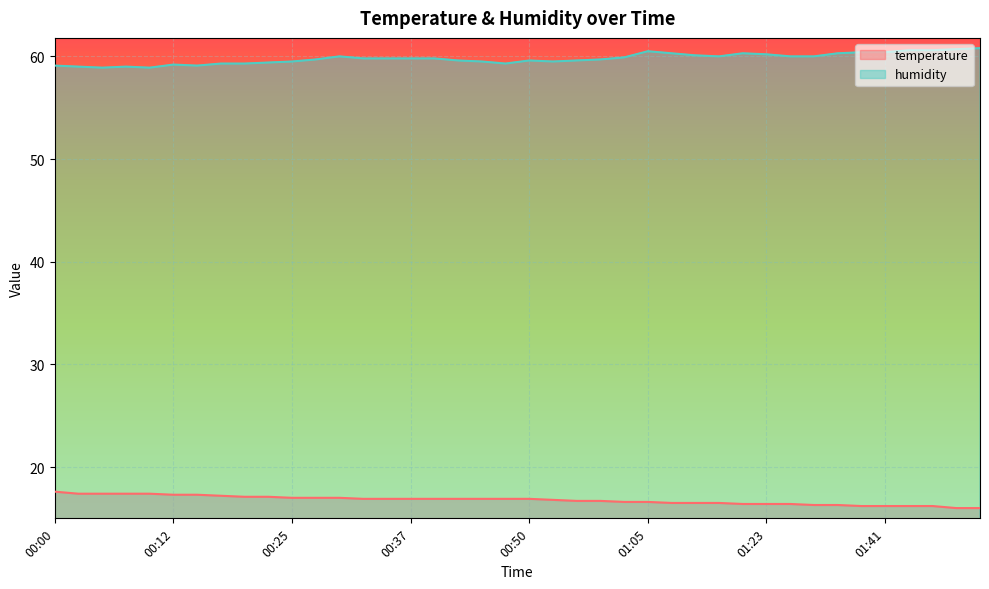

Reading left to right, what are all the values shown in this chart?

temperature: 17.6	17.4	17.4	17.4	17.4	17.3	17.3	17.2	17.1	17.1	17.0	17.0	17.0	16.9	16.9	16.9	16.9	16.9	16.9	16.9	16.9	16.8	16.7	16.7	16.6	16.6	16.5	16.5	16.5	16.4	16.4	16.4	16.3	16.3	16.2	16.2	16.2	16.2	16.0	16.0
humidity: 59.1	59.0	58.9	59.0	58.9	59.2	59.1	59.3	59.3	59.4	59.5	59.7	60.0	59.8	59.8	59.8	59.8	59.6	59.5	59.3	59.6	59.5	59.6	59.7	59.9	60.5	60.3	60.1	60.0	60.3	60.2	60.0	60.0	60.3	60.4	60.4	60.6	60.6	60.7	60.8